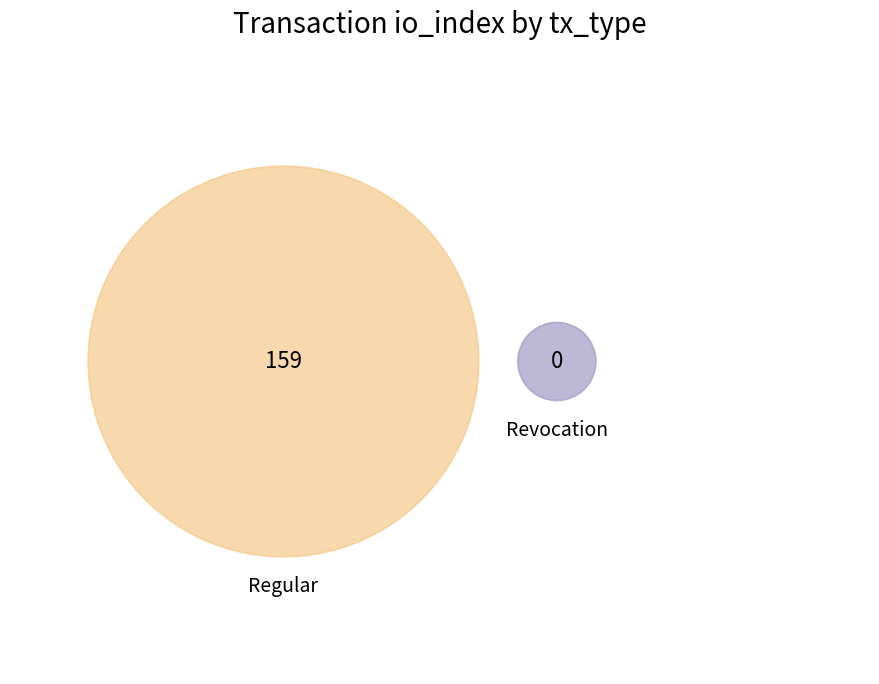

Count the number of slices in the pie.

2